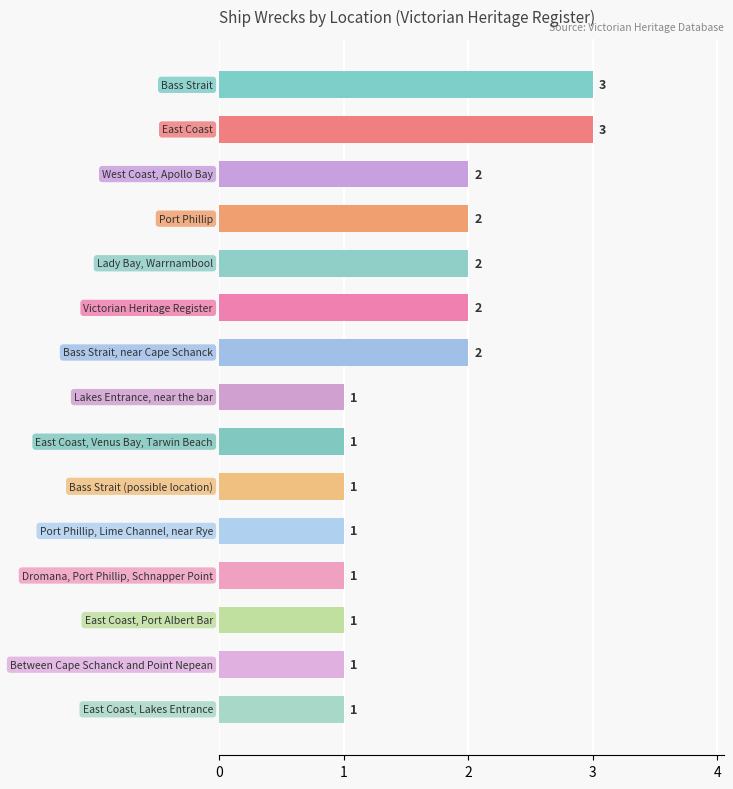

What is the value of the 11th bar from the top?

1